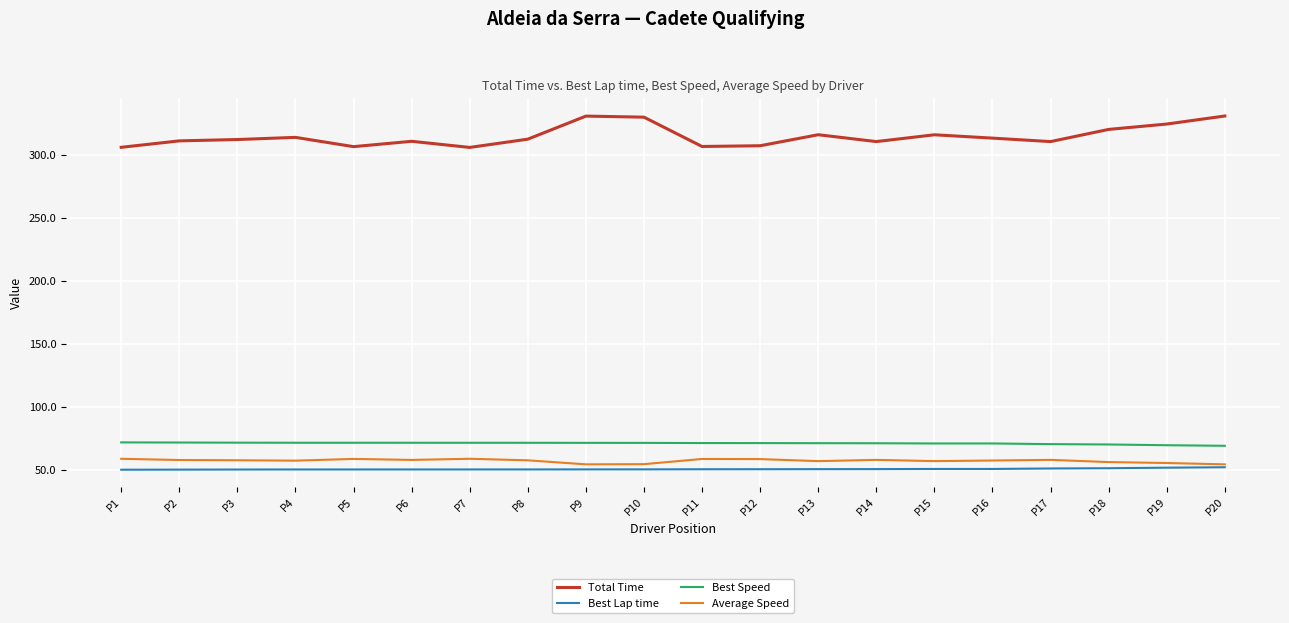

At P11, list the series in order from largest to smallest.

Total Time, Best Speed, Average Speed, Best Lap time